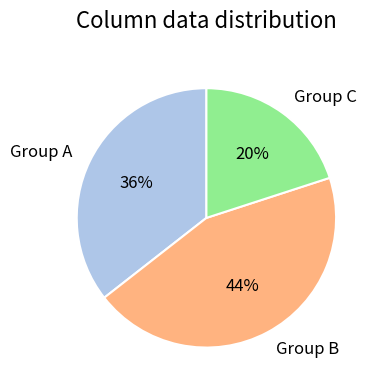

True or false: Group A accounts for 36% of the total.

True